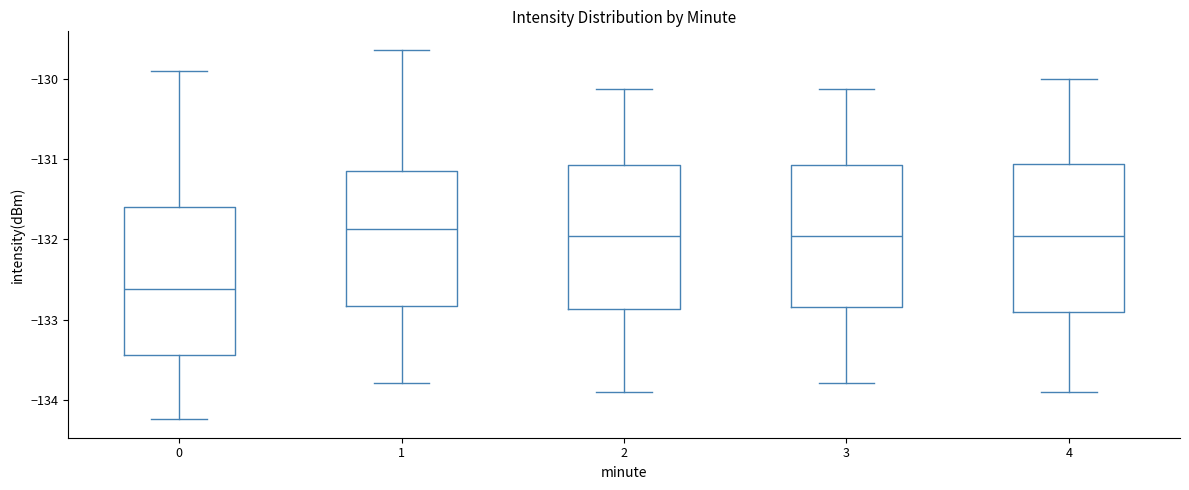

Which box has the lowest median line?

0